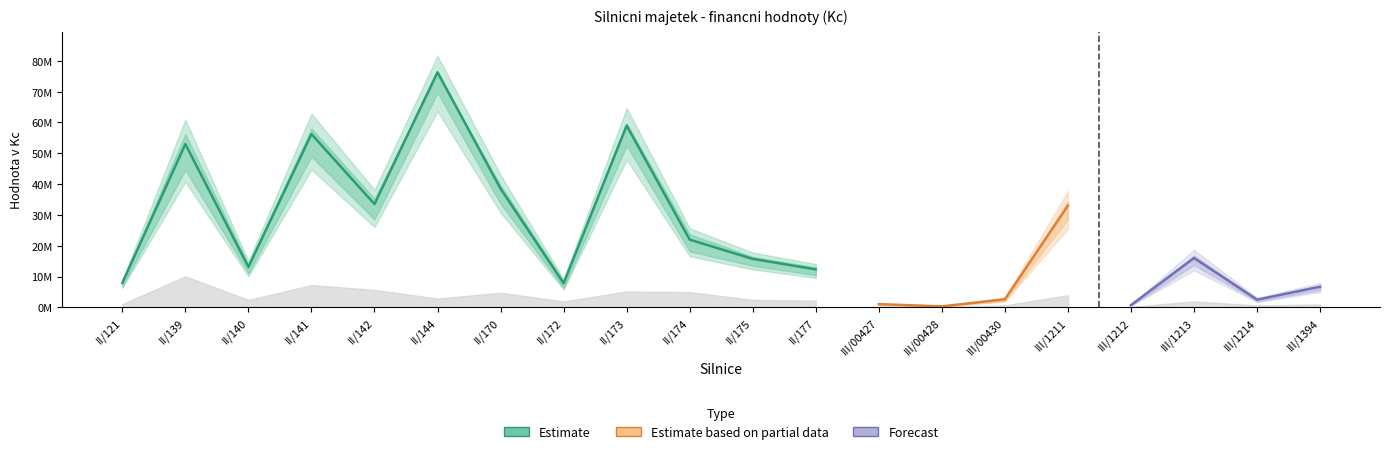

How many data points in Porizovaci cena are less than 16926525?

10